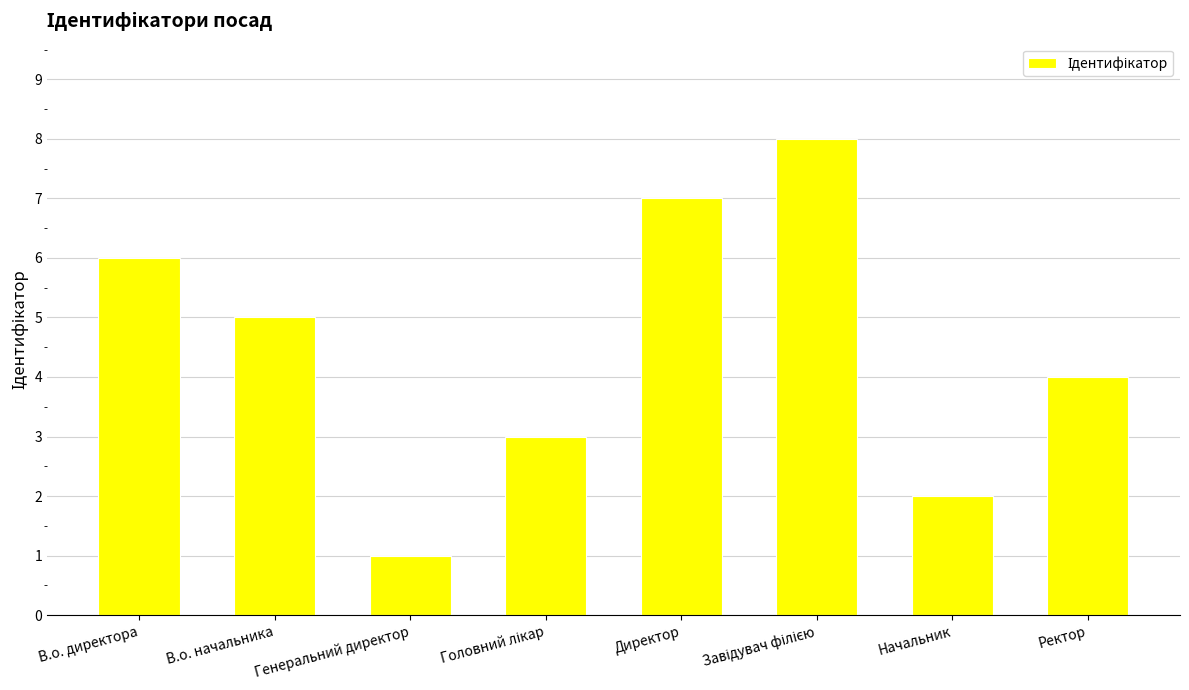

What is the label of the 2nd bar from the left?

В.о. начальника